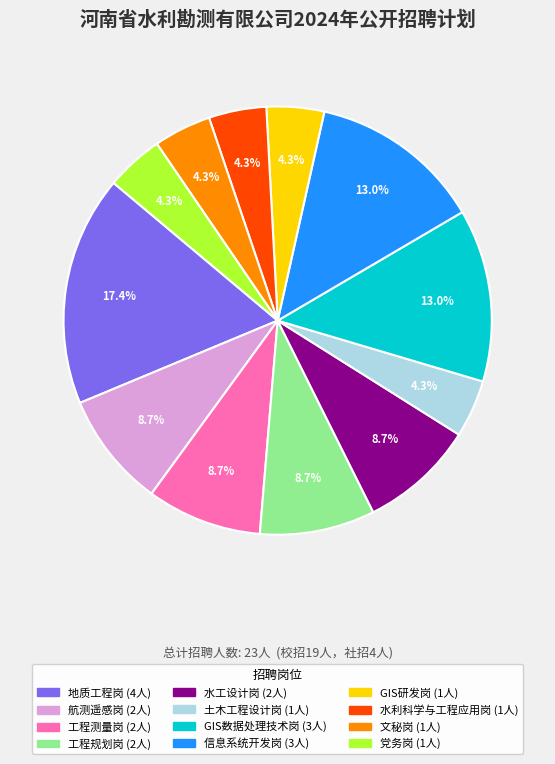

Is the sum of 地质工程岗 and 水工设计岗 greater than half?

No